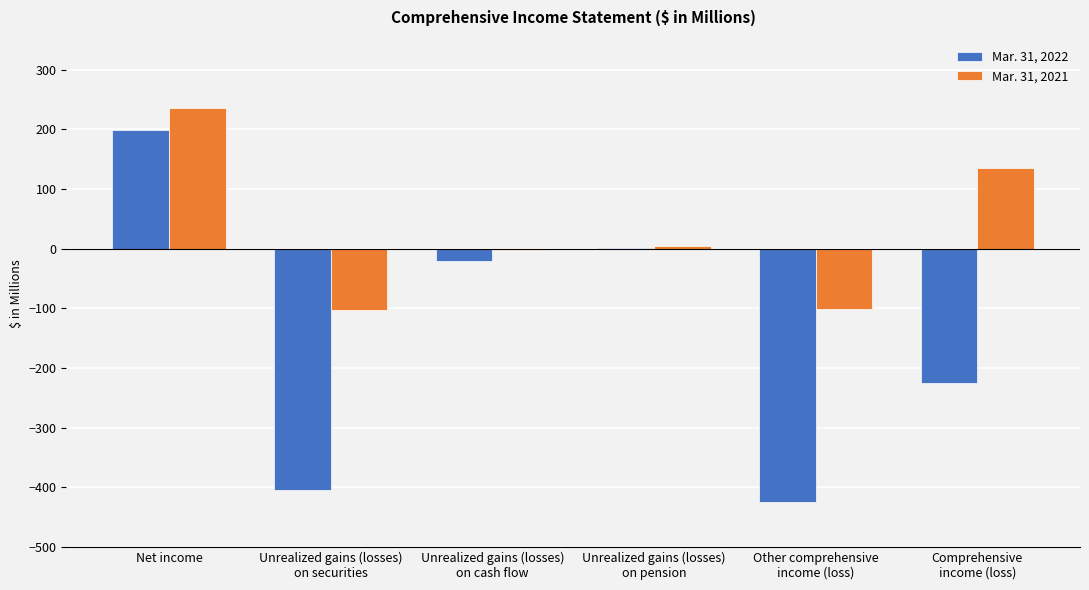

Is it true that Mar. 31, 2021 equals 135 at Comprehensive
income (loss)?

True